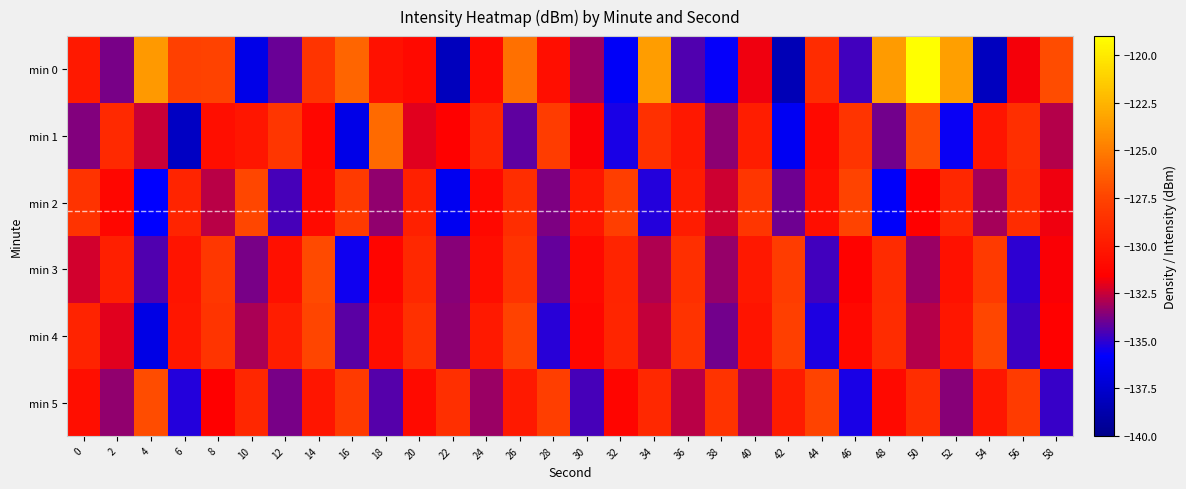

Which series has the largest total across all categories?

min 0